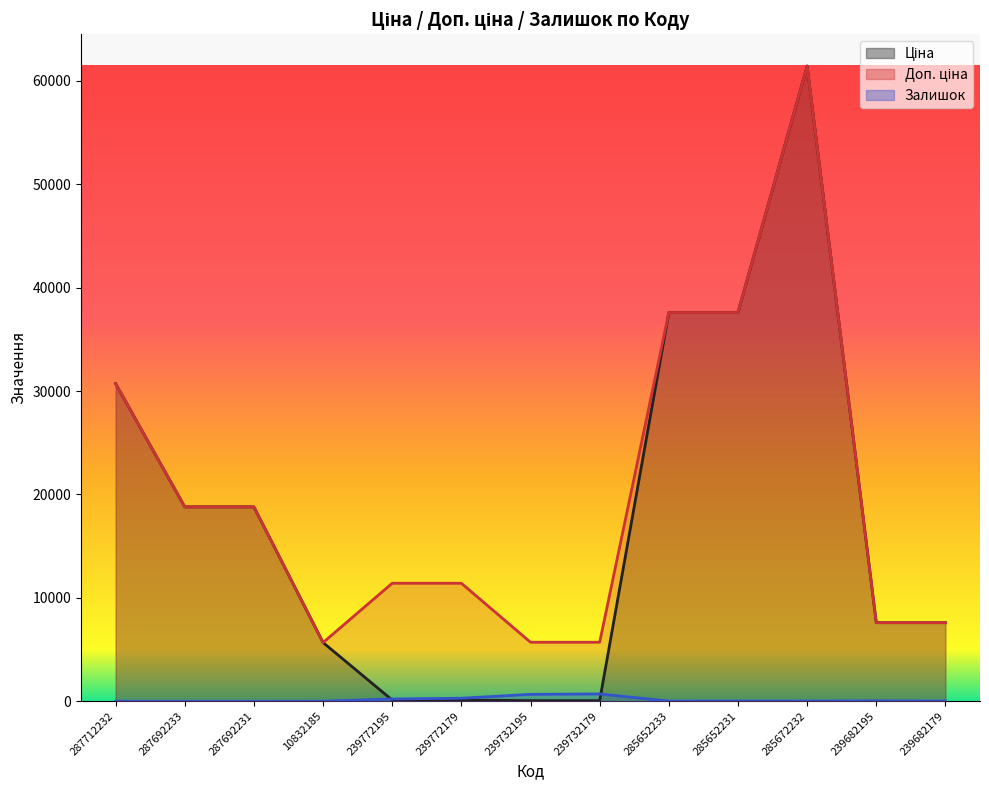

Reading right to left, transcribe all the data shown in this chart.

Ціна: 7596.5	7596.5	61434.3	37593.6	37593.6	57.0	57.0	114.1	114.1	5673.8	18796.8	18796.8	30717.1
Доп. ціна: 7596.5	7596.5	61434.3	37593.6	37593.6	5705.0	5705.0	11410.0	11410.0	5673.8	18796.8	18796.8	30717.1
Залишок: 17.0	41.0	16.0	23.0	13.0	702.0	665.0	290.0	218.0	3.0	0.0	0.0	0.0